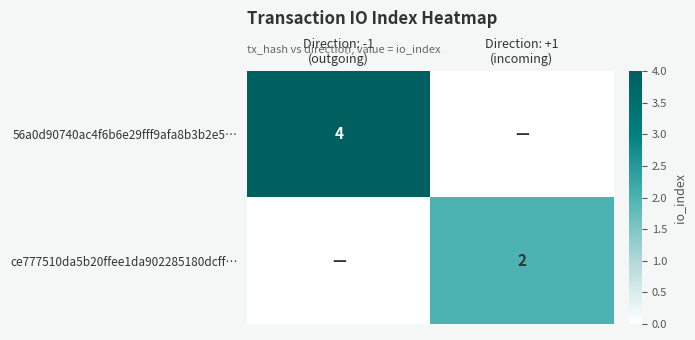

Between Direction: +1
(incoming) and Direction: -1
(outgoing), which is larger?

Direction: -1
(outgoing)